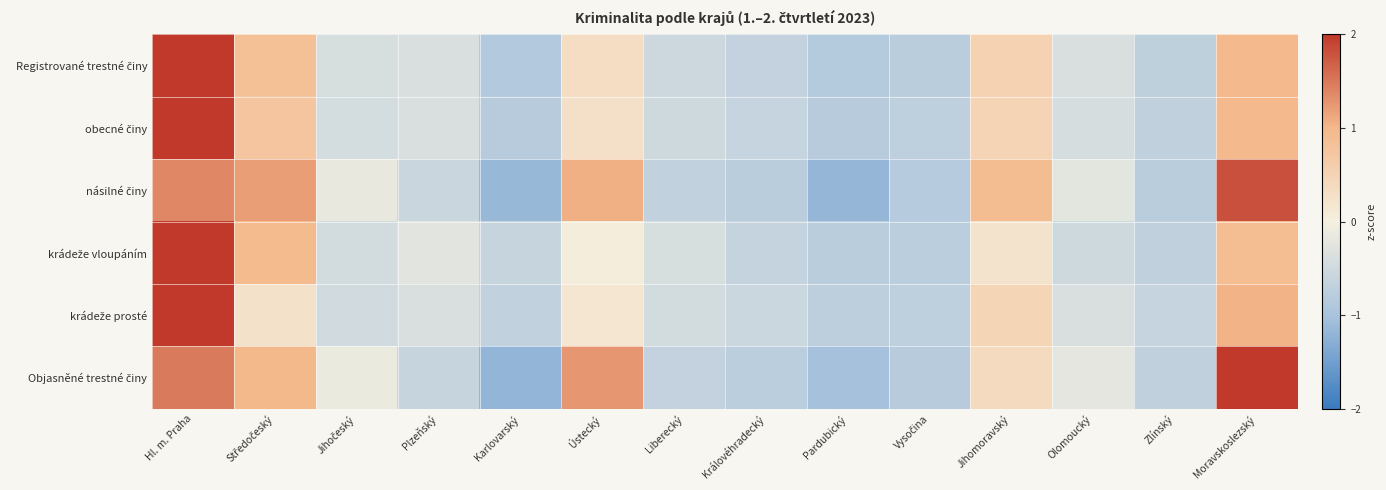

Rank the series at Jihomoravský from lowest to highest value.

krádeže vloupáním, Objasněné trestné činy, krádeže prosté, obecné činy, Registrované trestné činy, násilné činy